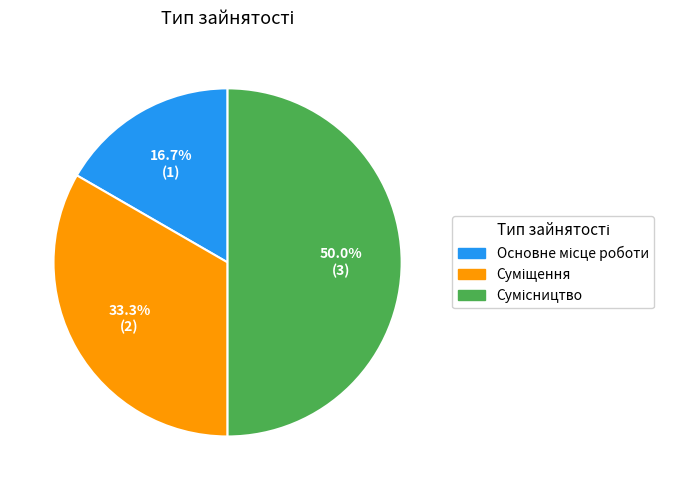

Is there a majority slice in this chart?

No